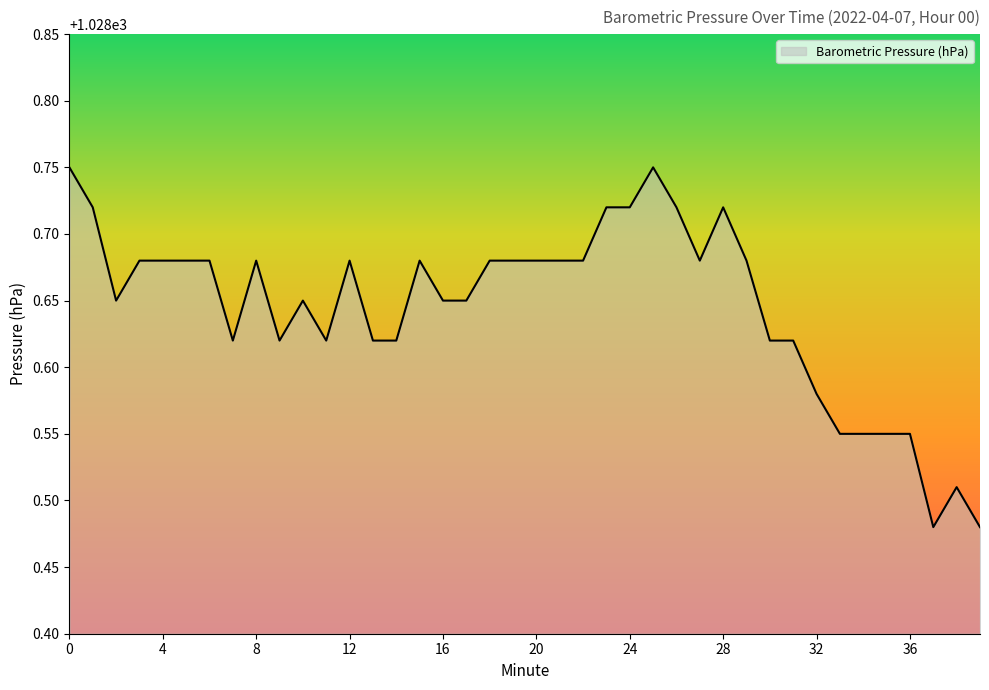

Where is the first local minimum?

2